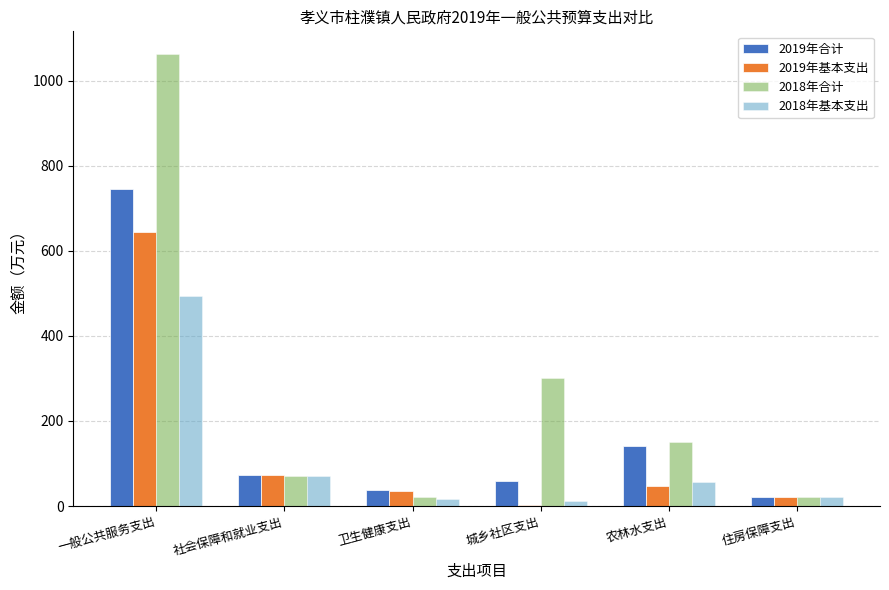

At which label does 2018年基本支出 reach its peak?

一般公共服务支出